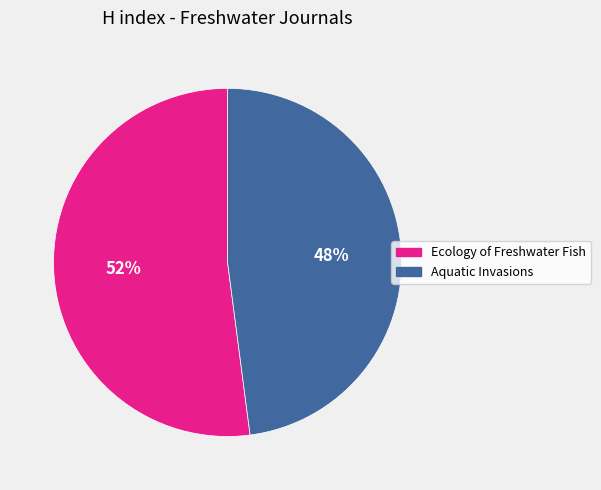

Which slice is the largest?

Ecology of Freshwater Fish